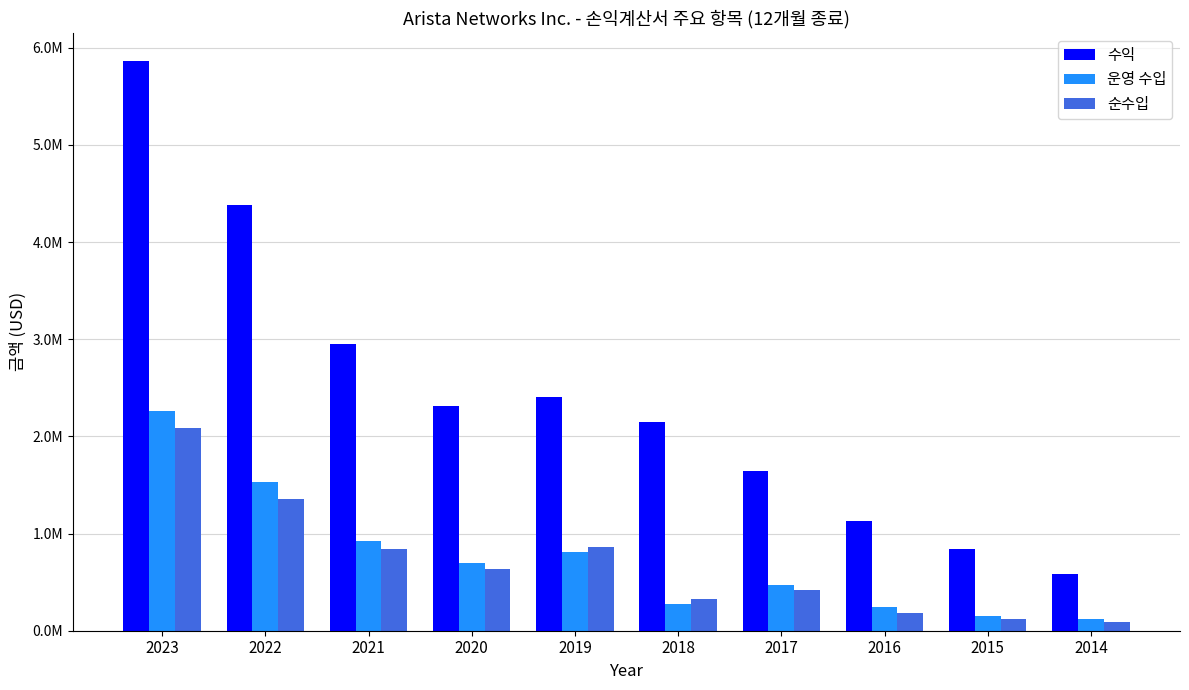

What is the average value of the 순수입 series?

691850